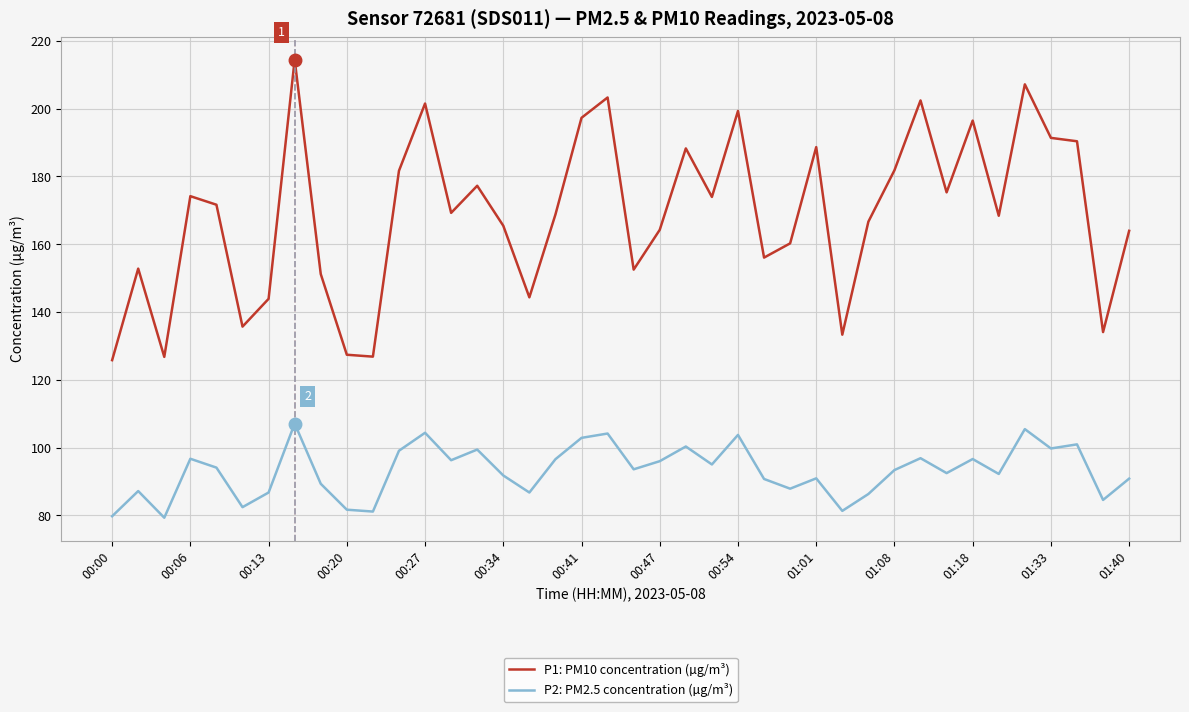

What is the smallest value displayed?

79.3